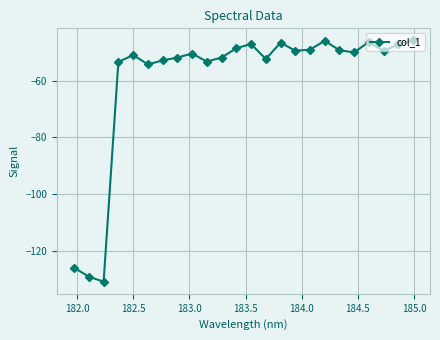

How many lines are shown in the chart?

1